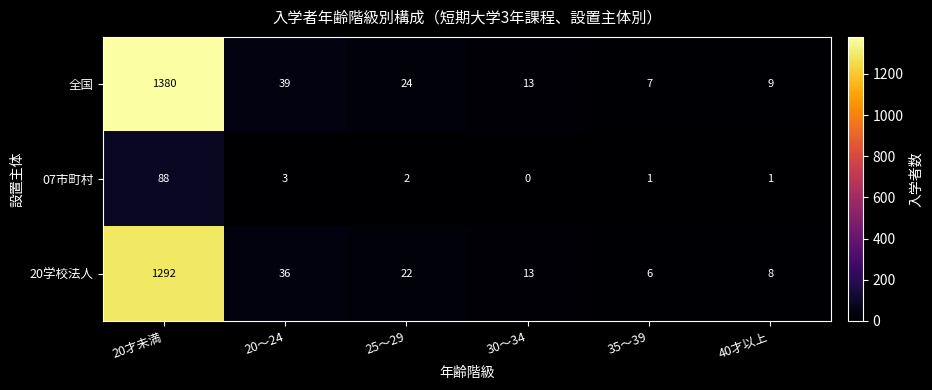

What is the difference between the highest and lowest values at 20才未満?

1292